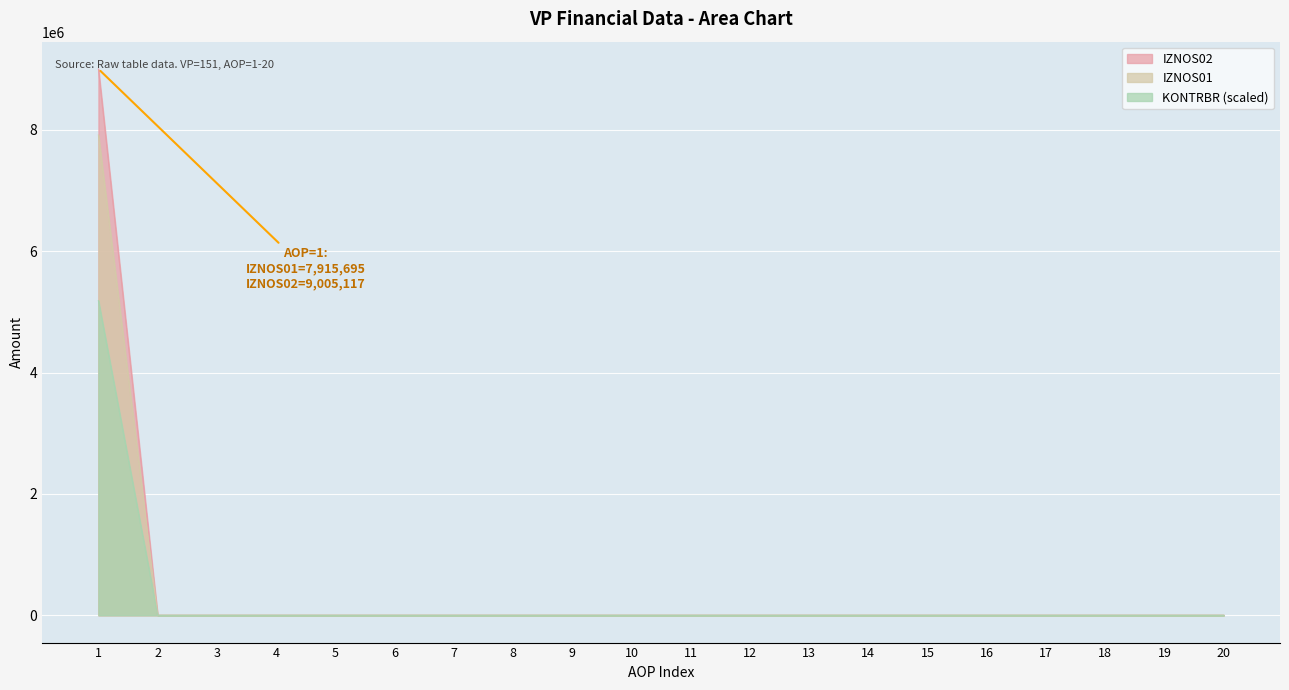

The KONTRBR series shows 0.0 at 19. True or false?

True